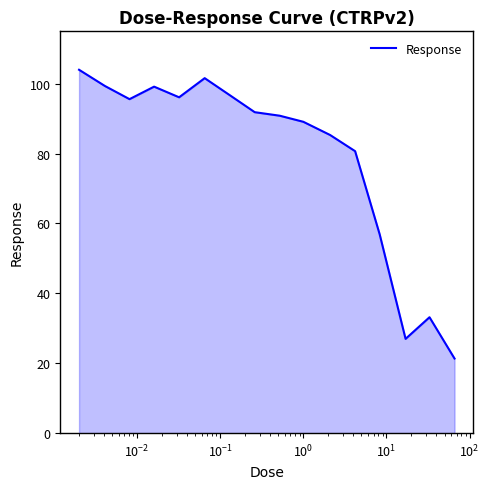

What is the maximum value shown in the chart?

104.0